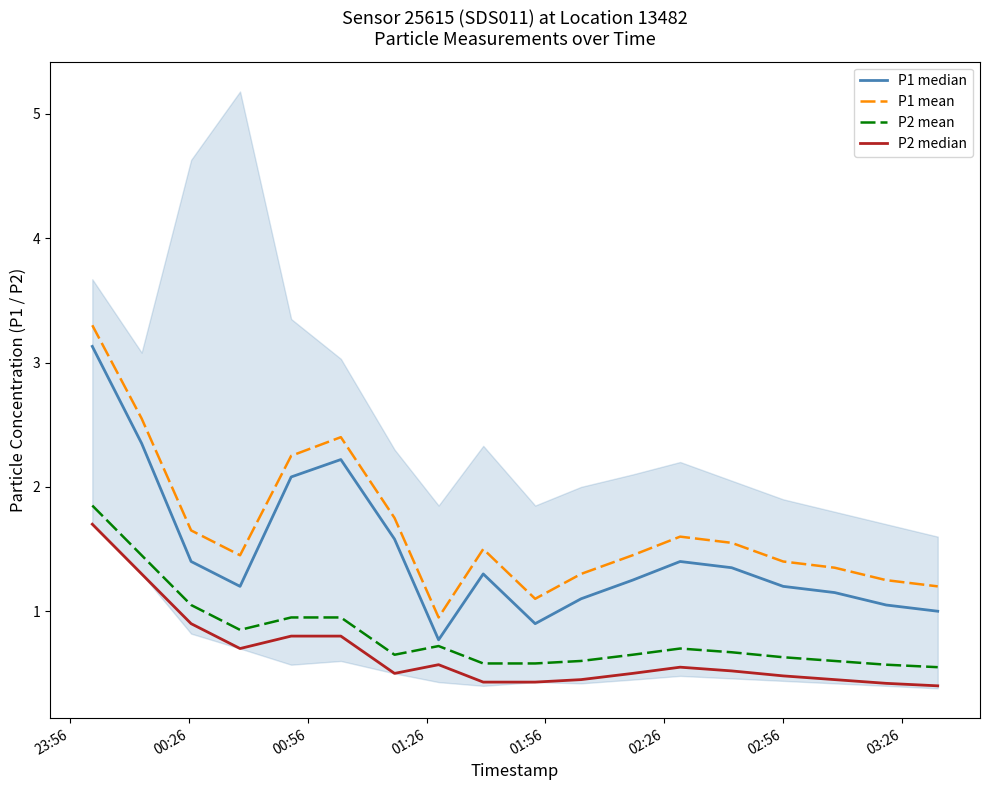

What is the value of the P1 mean point at the 18th from the left?

1.2